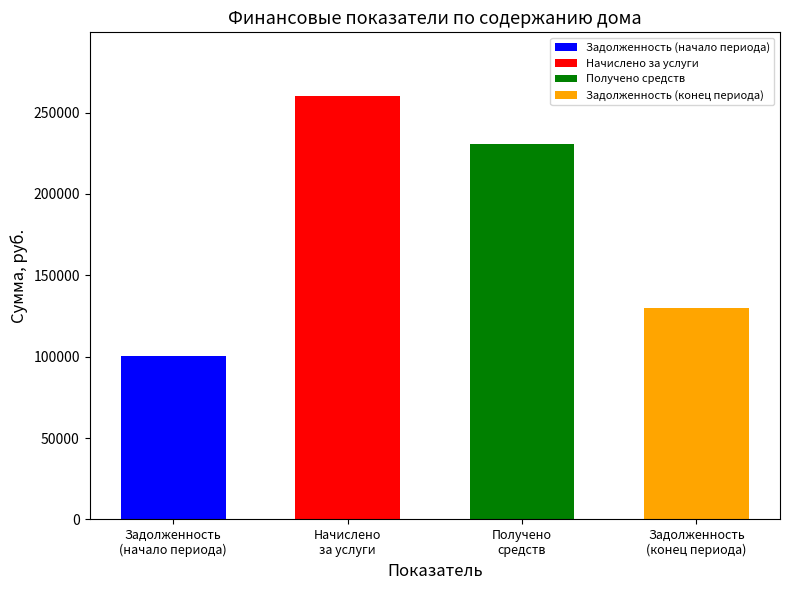

Count the number of categories in the chart.

4